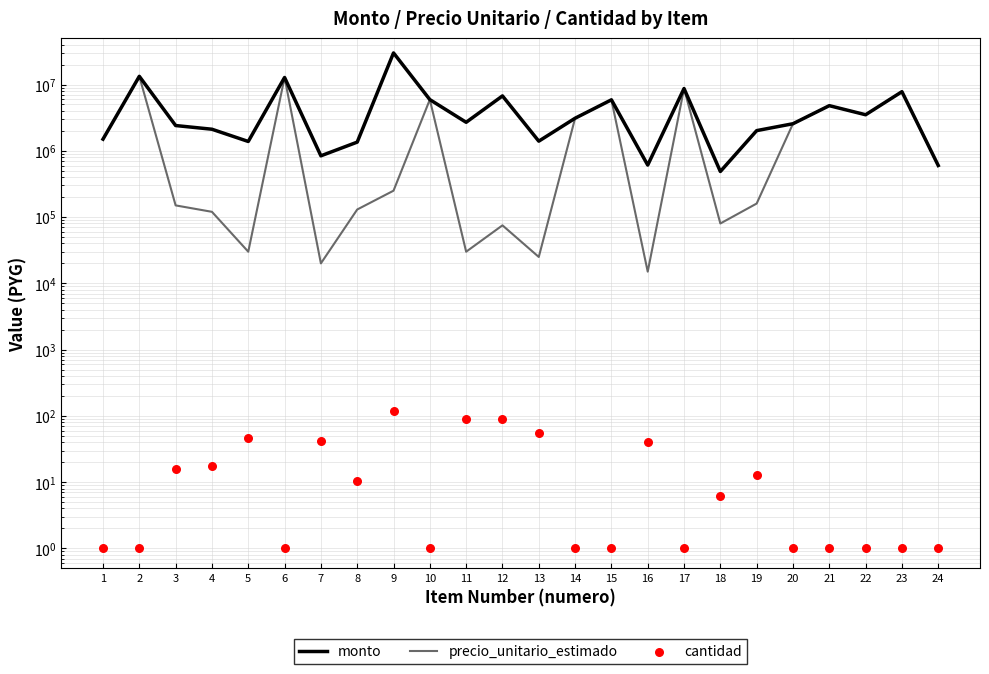

Which series has the widest spread of Y values?

monto